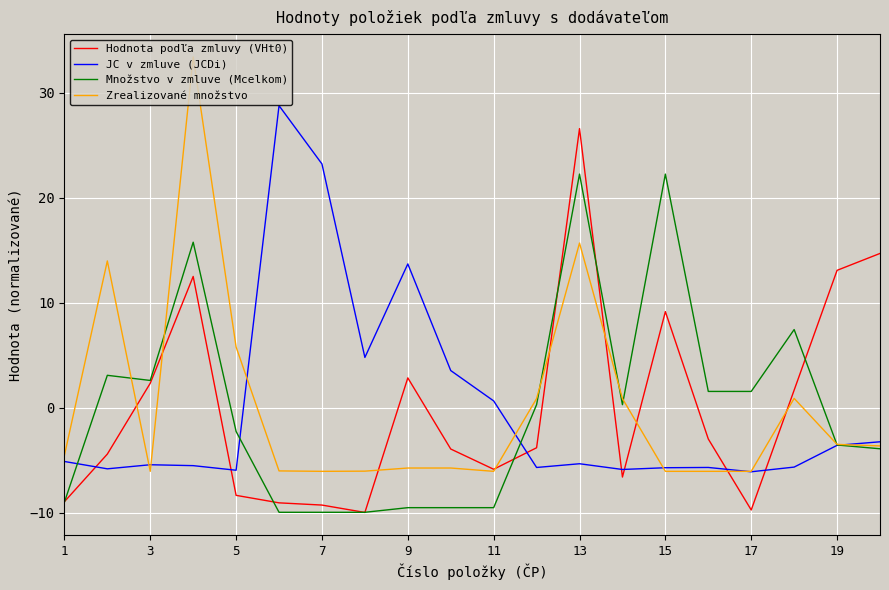

How many series are shown in this chart?

4